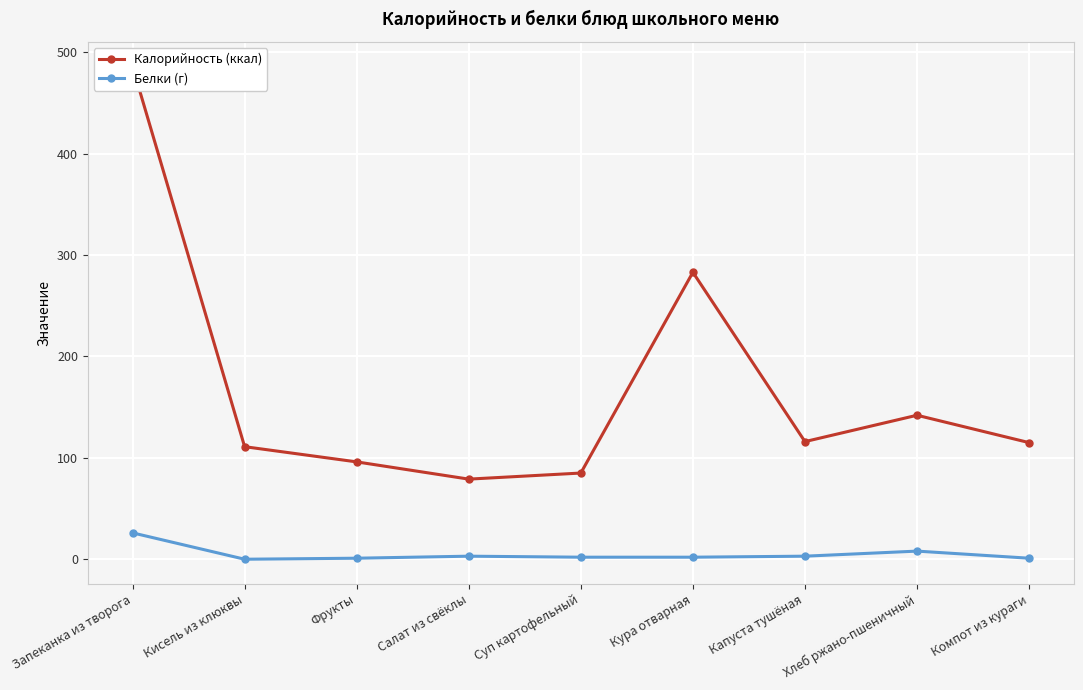

How many positive values does the Белки (г) series have?

8